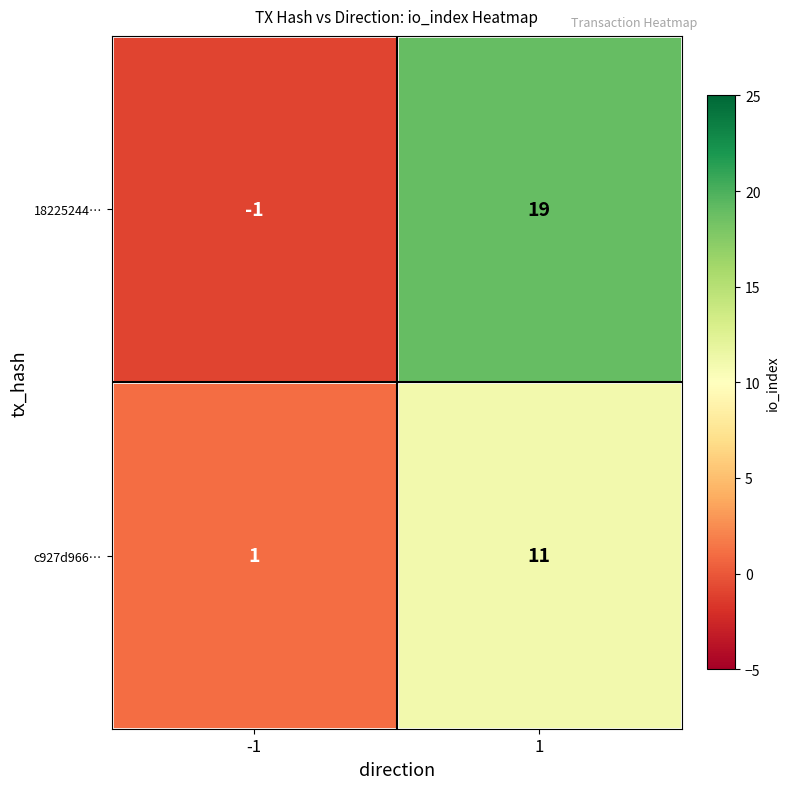

What is the difference between the maximum and minimum values in the c927d966… series?

10